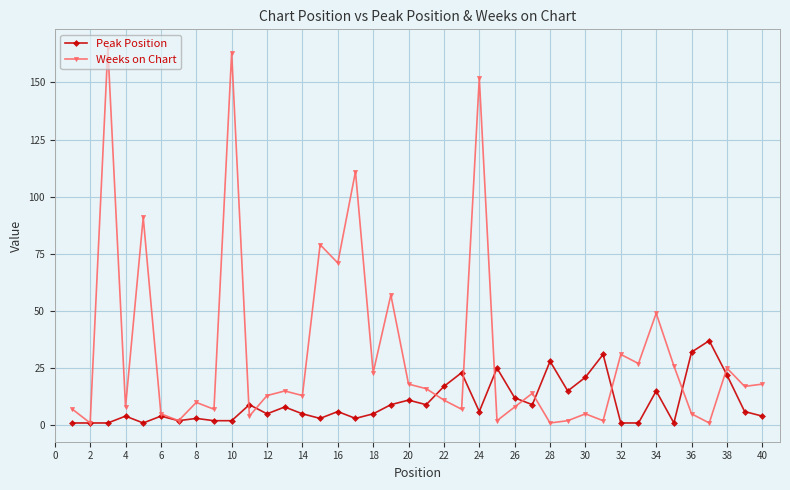

What are all the series names shown in the legend?

Peak Position, Weeks on Chart